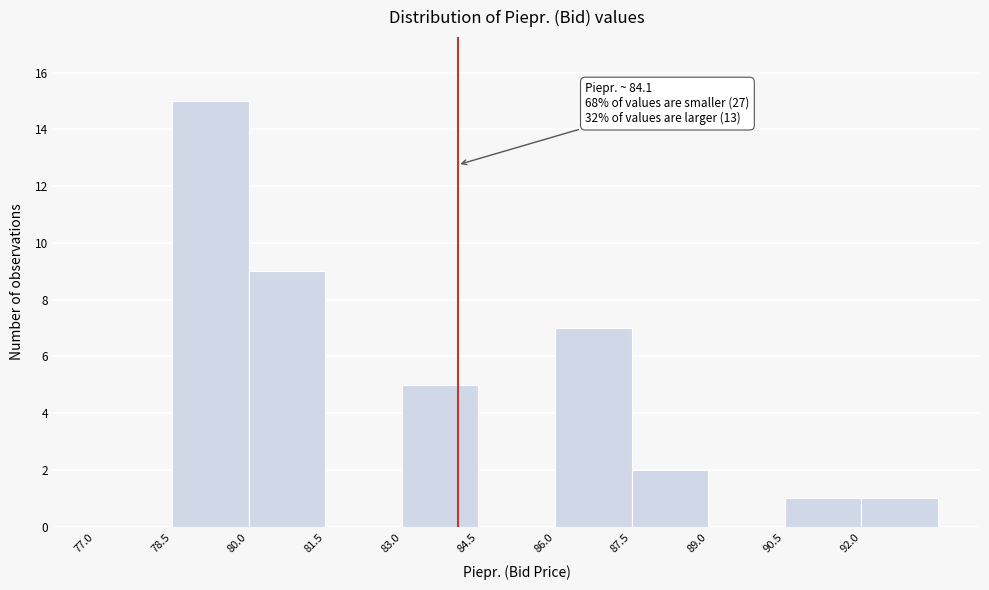

Over which range of the x-axis is the bar tallest?

78.5 to 80.0